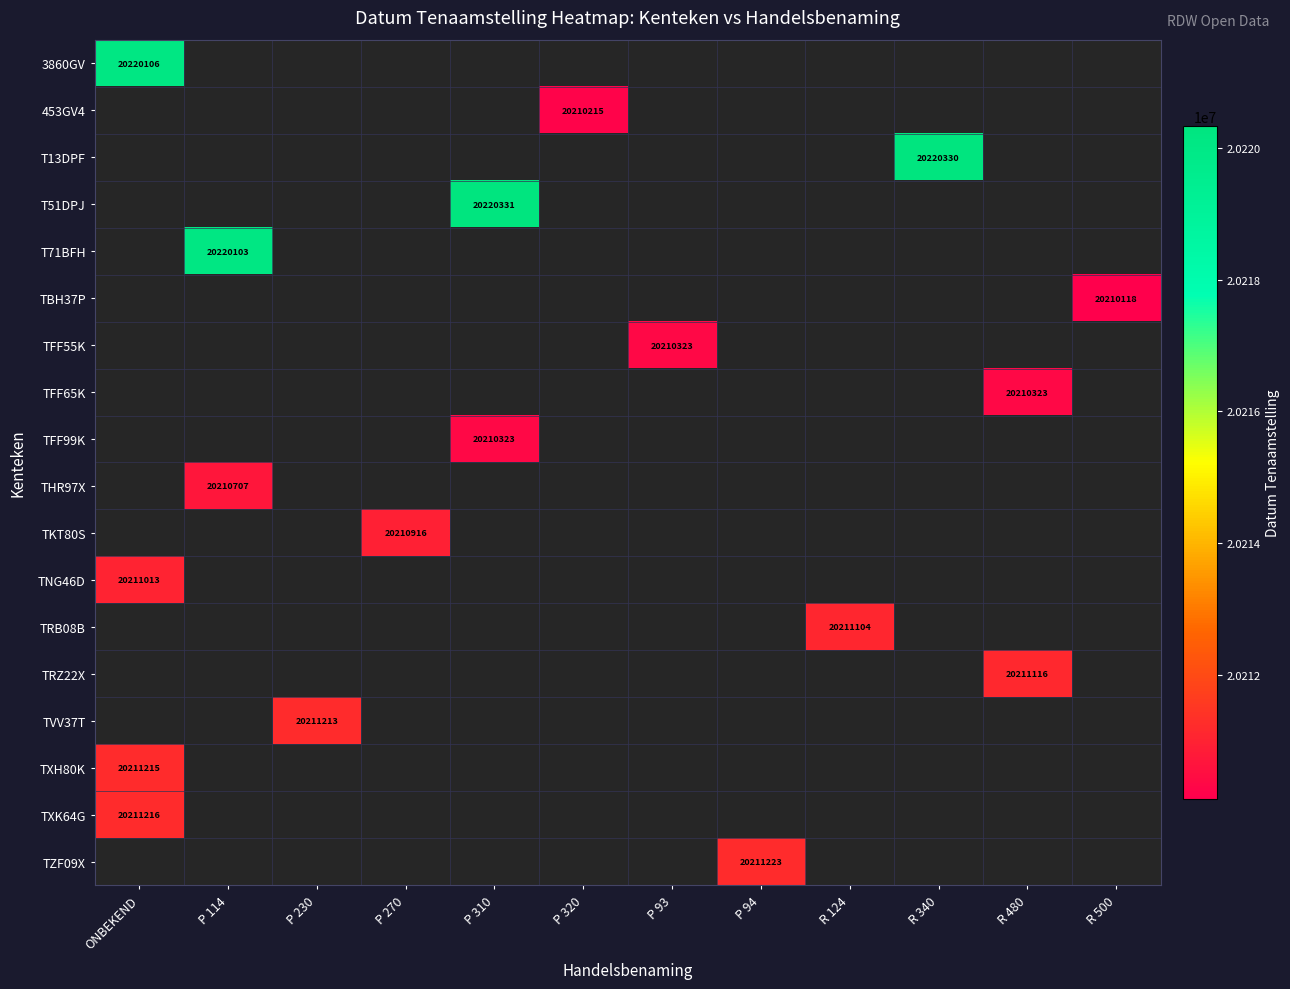

How many values in TVV37T are above zero?

1